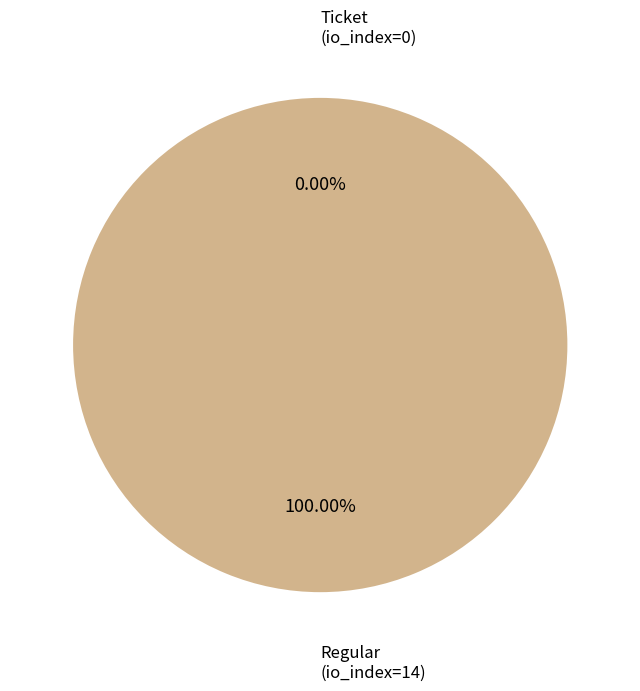

Which slice is the largest?

Regular (io_index=14)